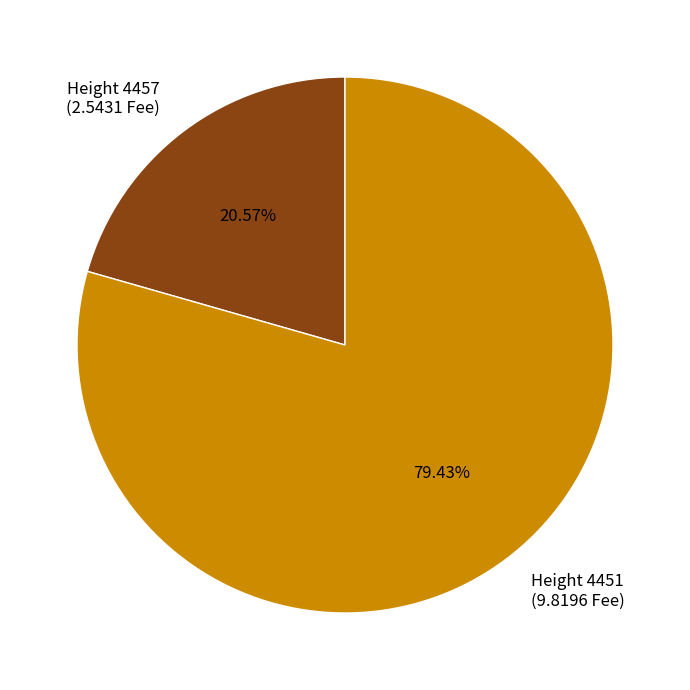

Approximately how many times larger is the value at Height 4457 (2.5431 Fee) compared to Height 4451 (9.8196 Fee)?

0.3